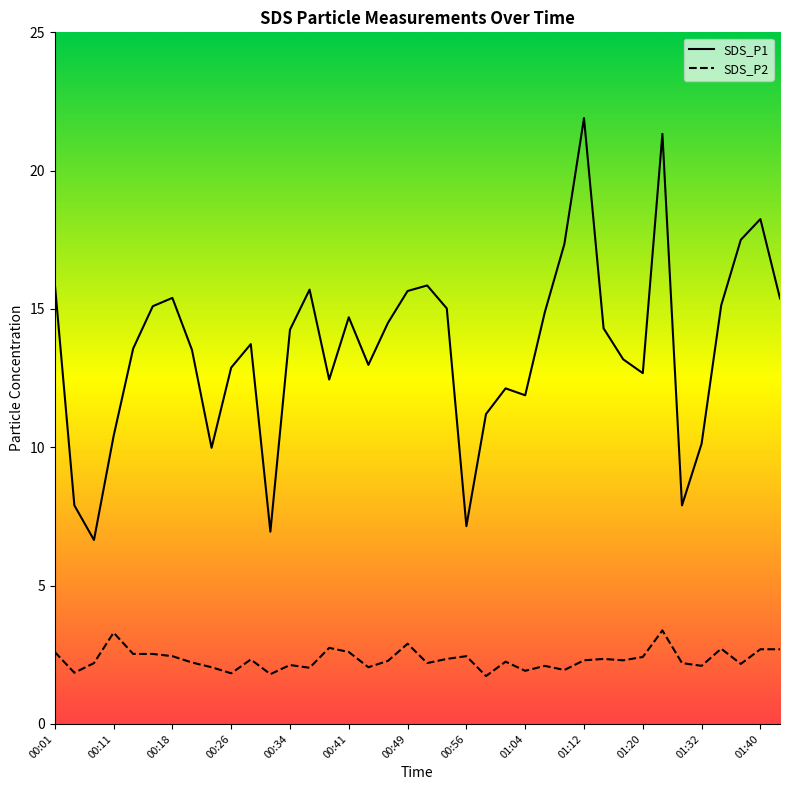

Where is the first local maximum for SDS_P1?

00:18